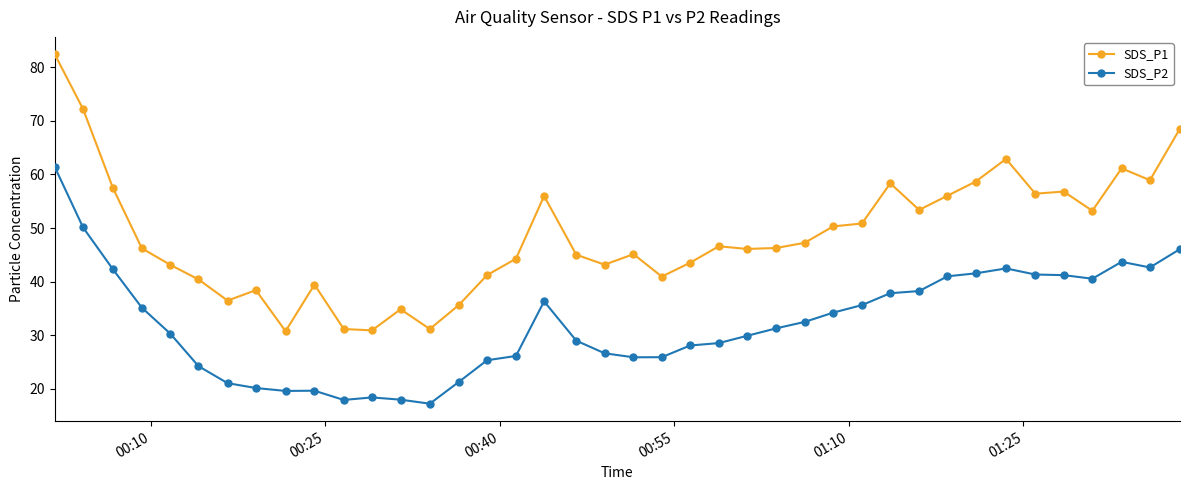

What is the maximum value for SDS_P1?

82.4